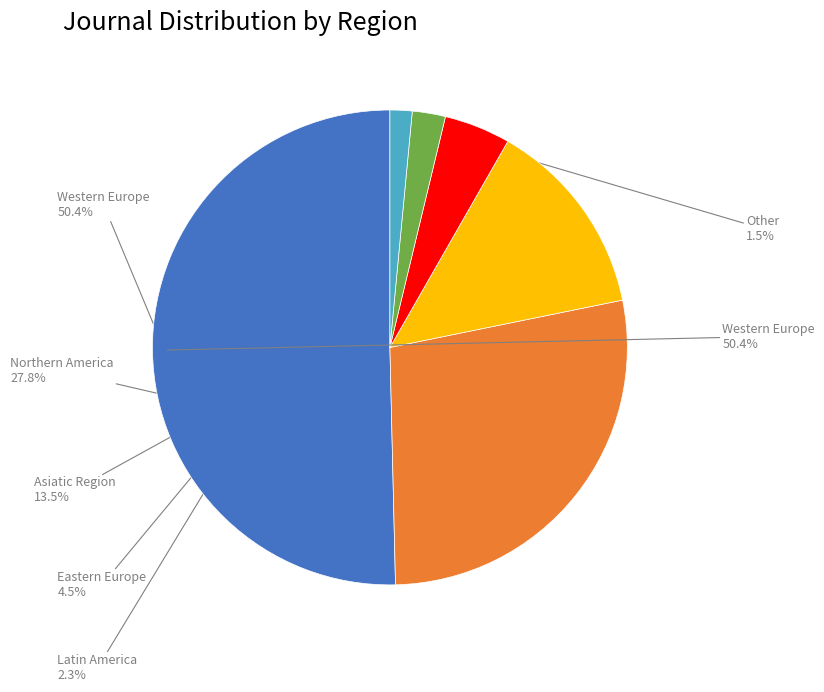

True or false: Northern America accounts for 43% of the total.

False